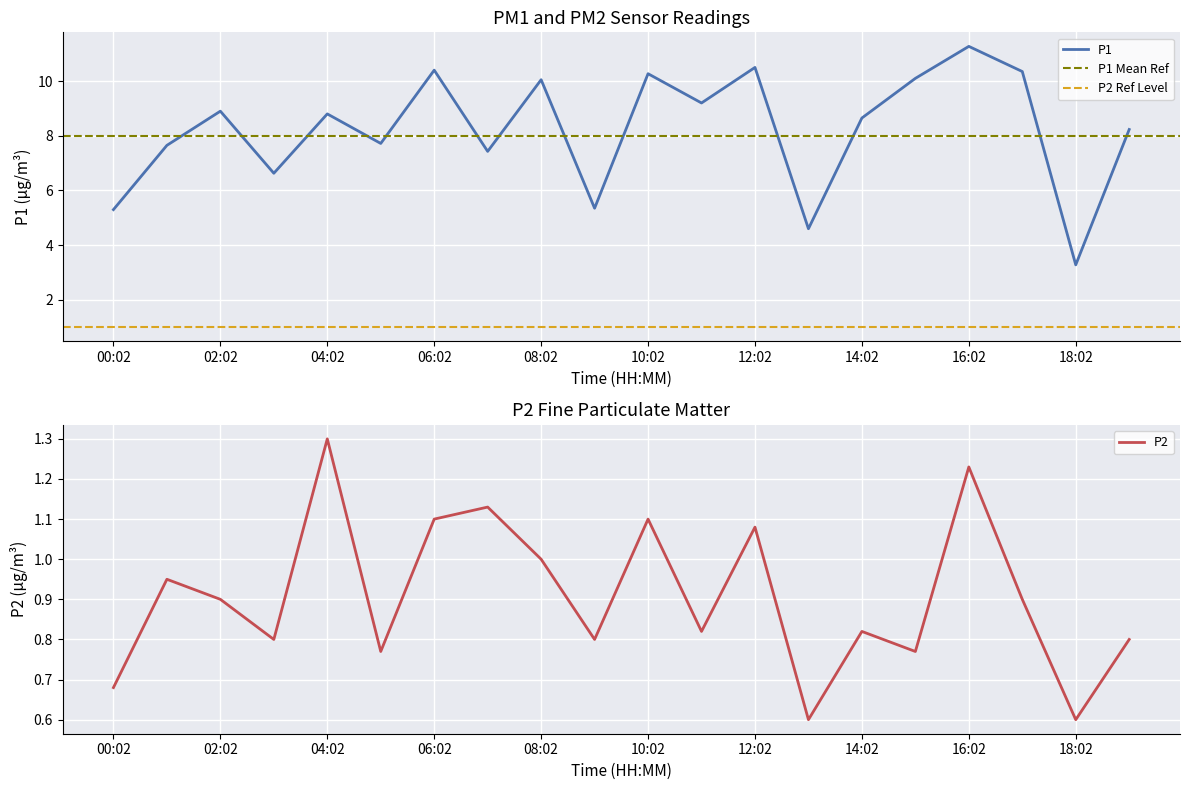

What is the sum of all P1 values?

164.7